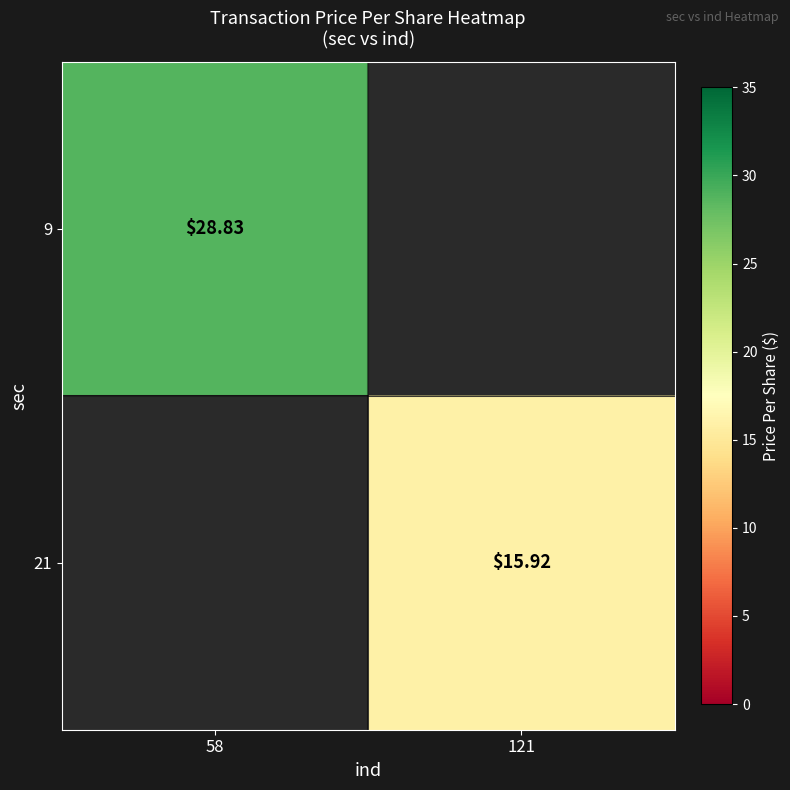

What is the approximate value of 9 at 58?

28.8